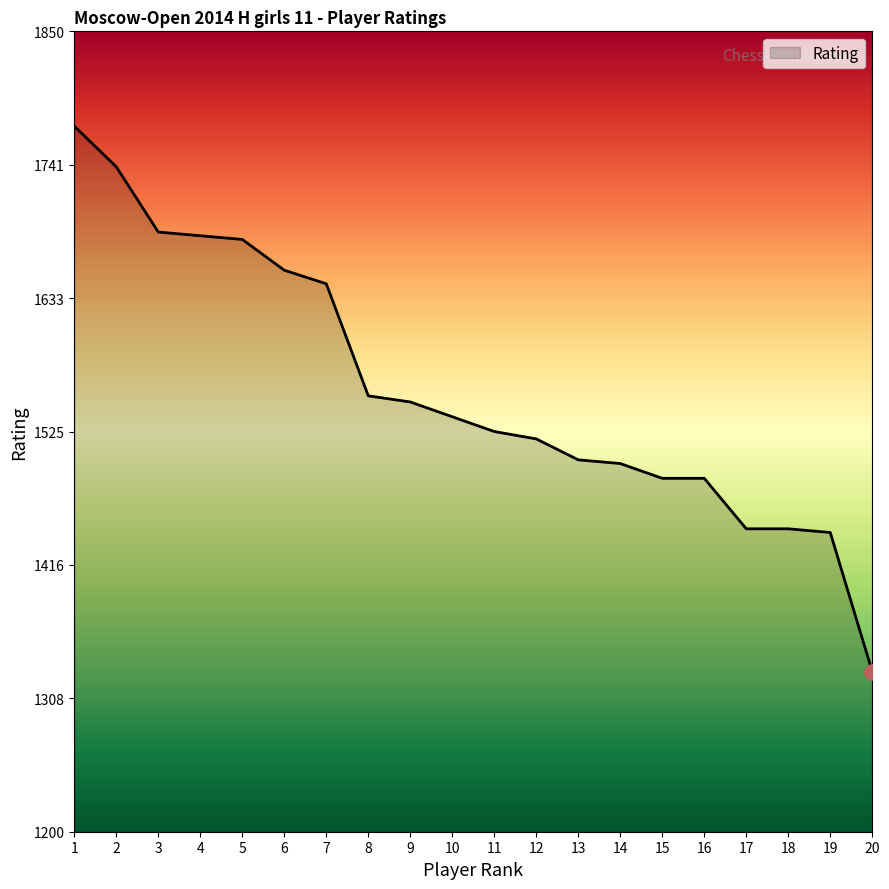

What is the change in value from 4 to 13?

-182